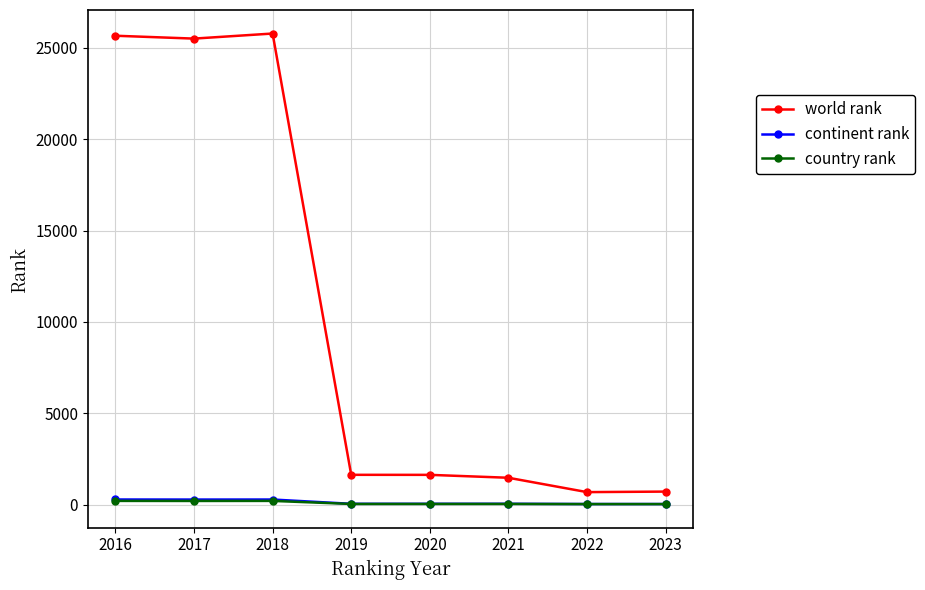

Is the value of world rank at 2020 greater than the value of continent rank at 2021?

Yes